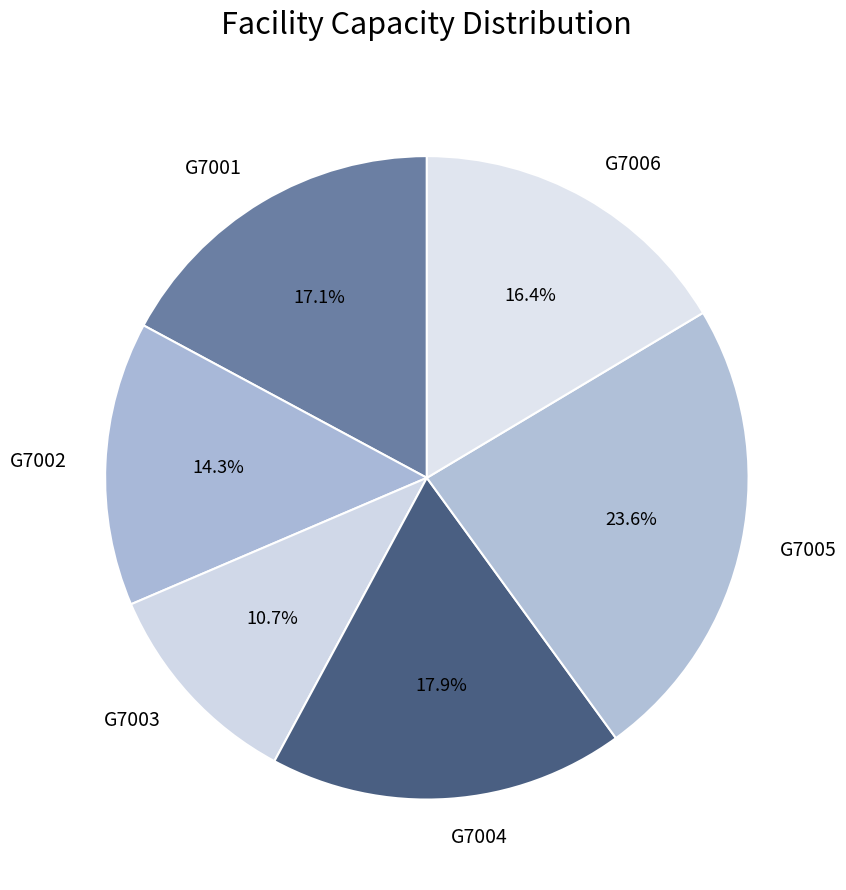

To the nearest percent, what is the combined percentage of G7006 and G7001?

34%